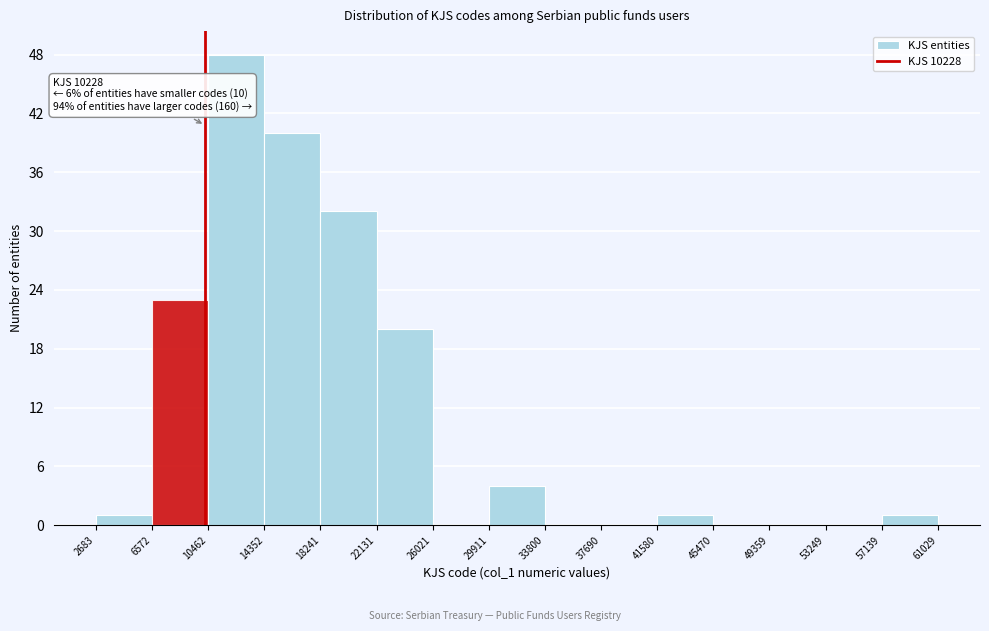

Which range on the x-axis has the tallest bar?

10462 to 14352